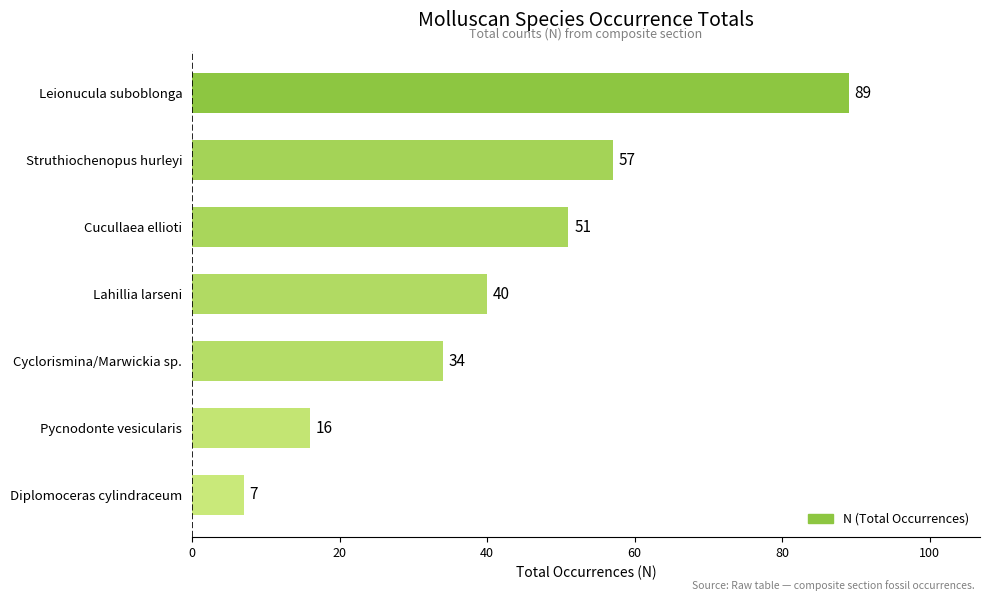

What is the smallest value displayed?

7